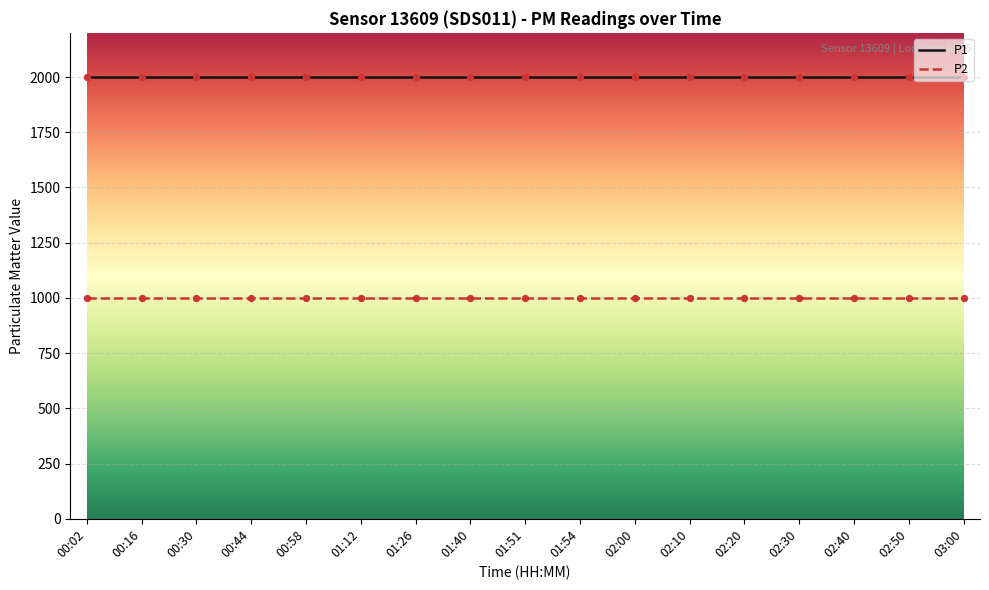

Which series has the largest total across all categories?

P1